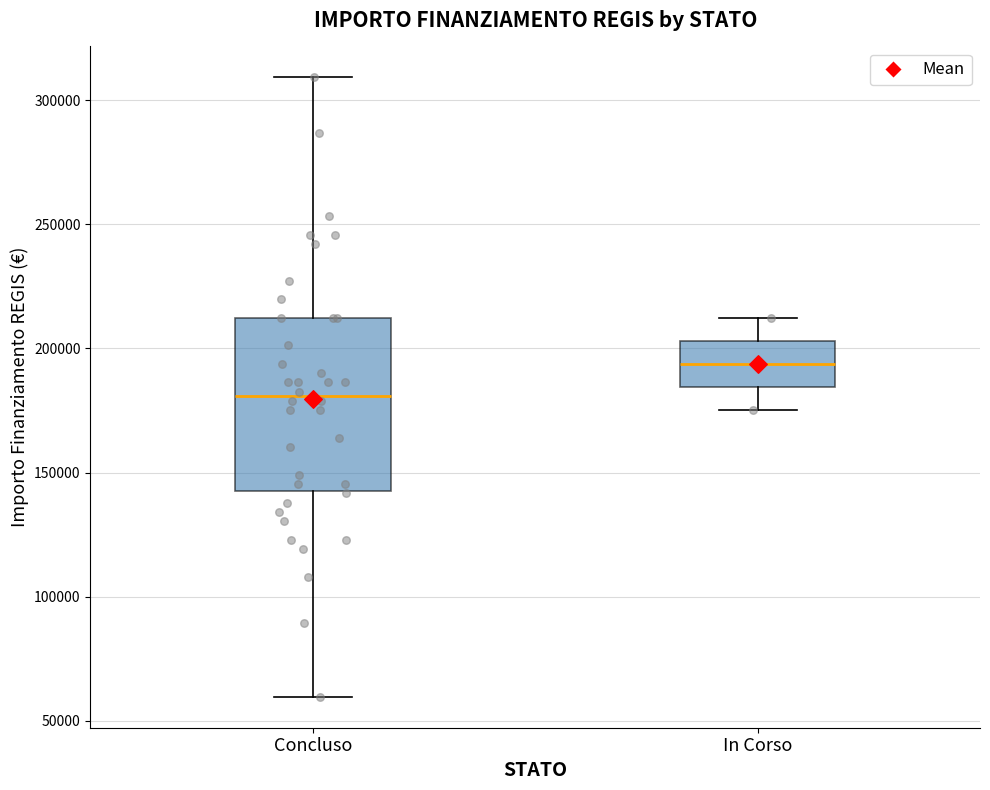

Where does the upper whisker of the box for Concluso end on the y-axis? The values are not printed on the chart, so give them approximately, as read against the axis.

310000